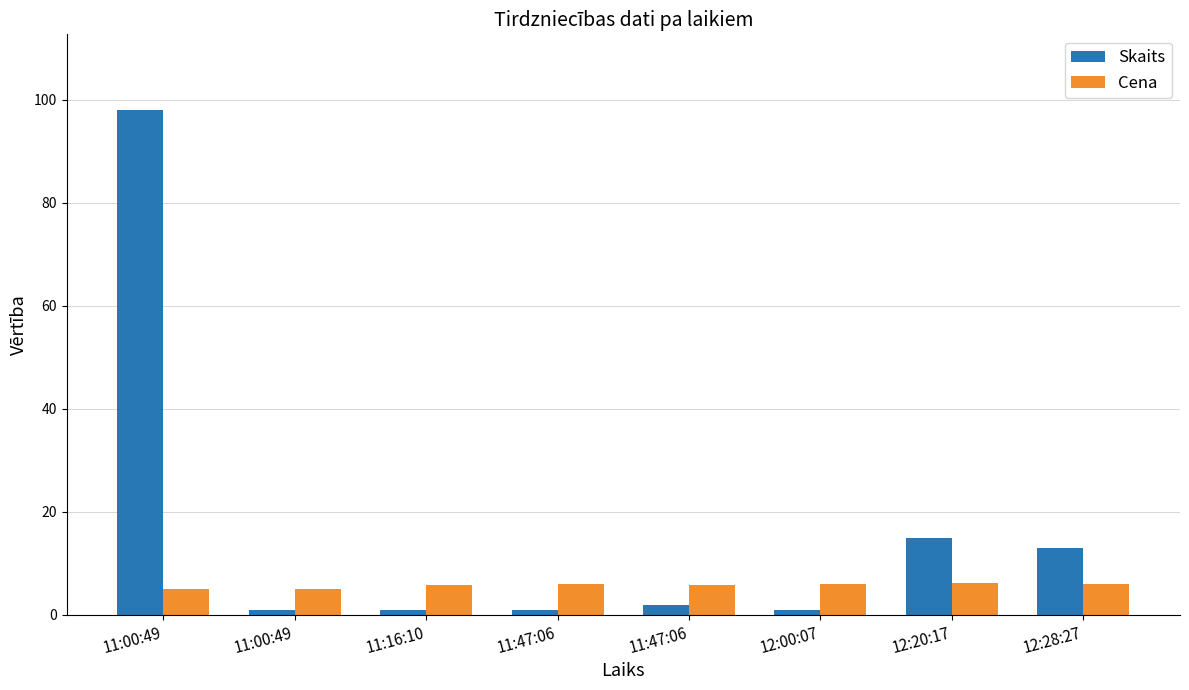

Rank the categories by Skaits value from lowest to highest.

11:00:49, 11:16:10, 11:47:06, 12:00:07, 11:47:06, 12:28:27, 12:20:17, 11:00:49